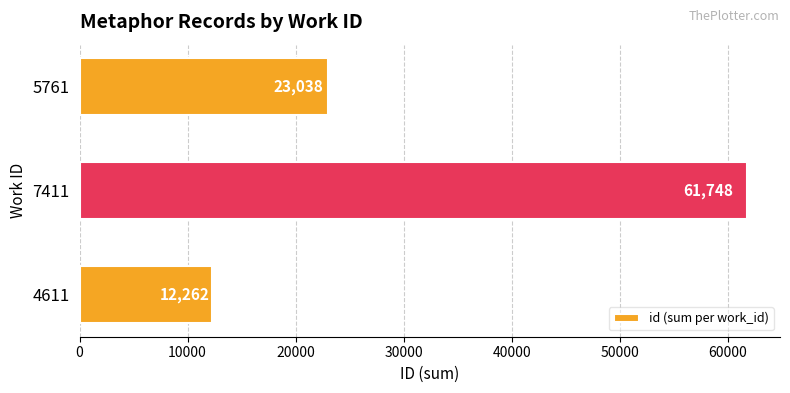

What is the average value?

32349